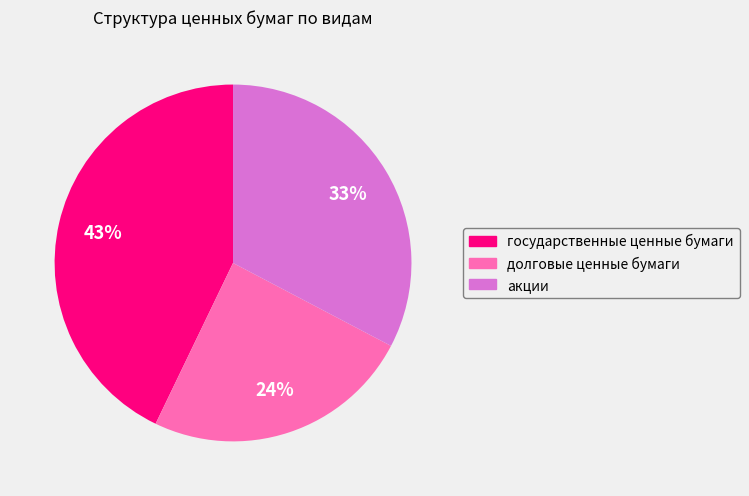

Count the number of slices in the pie.

3